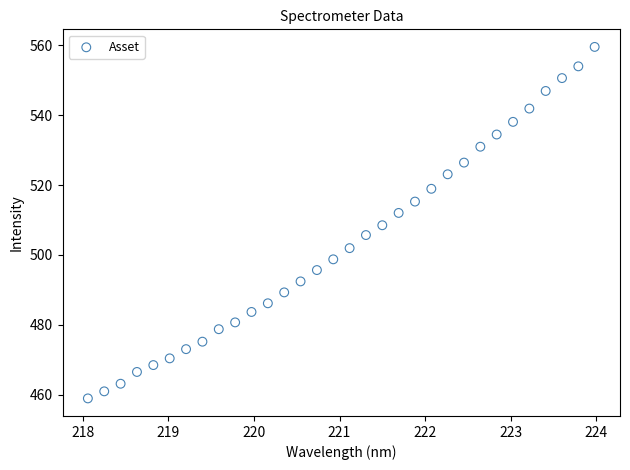

What is the range of Y values (max minus min)?

100.6